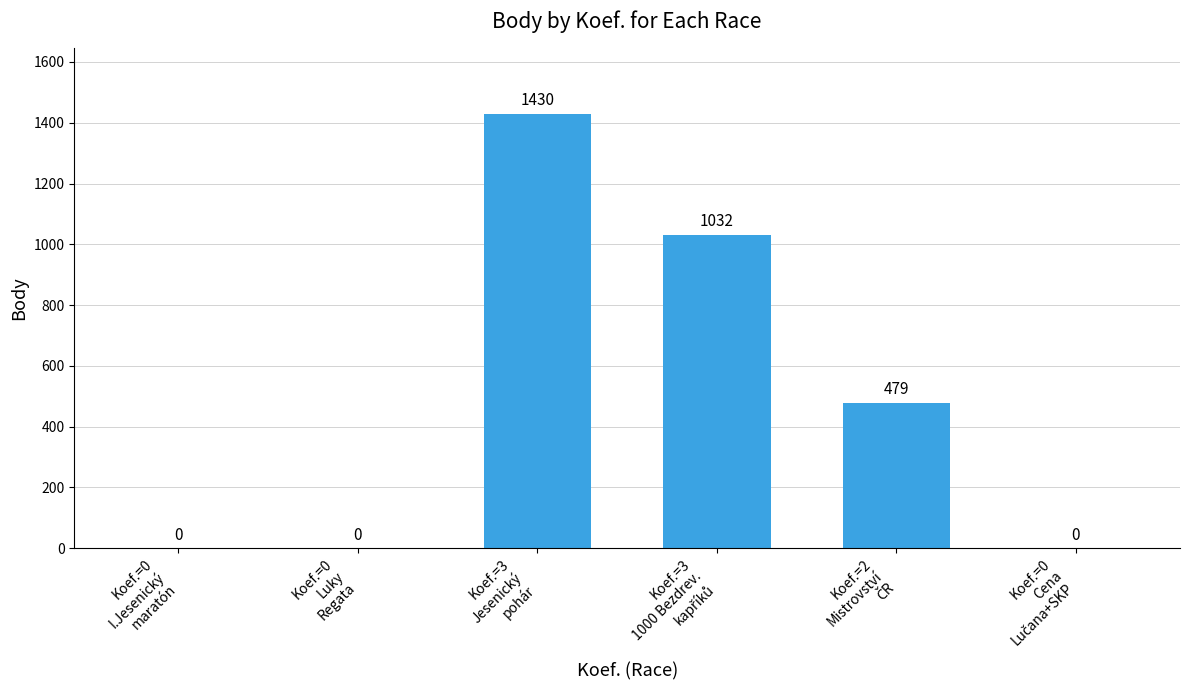

Are the bars horizontal?

No